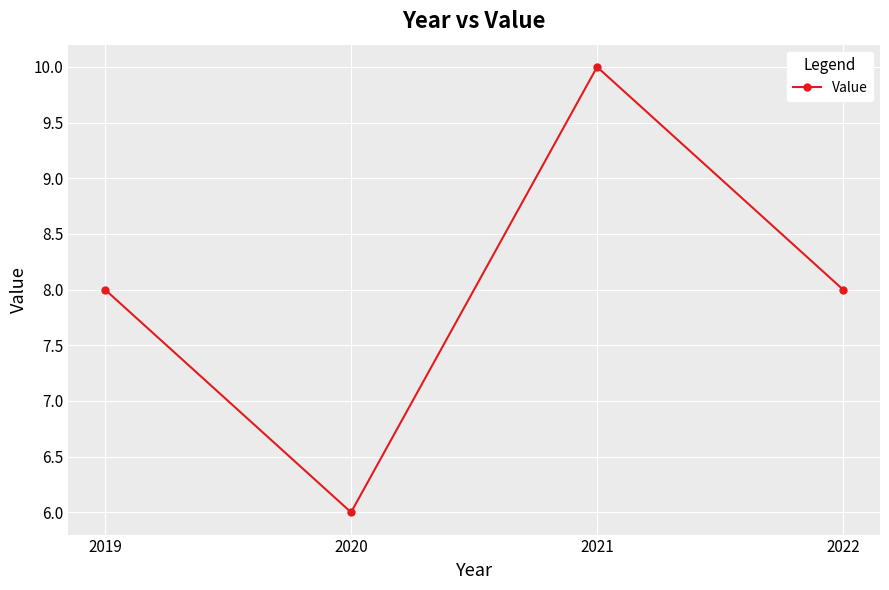

Where is the first local maximum?

2021